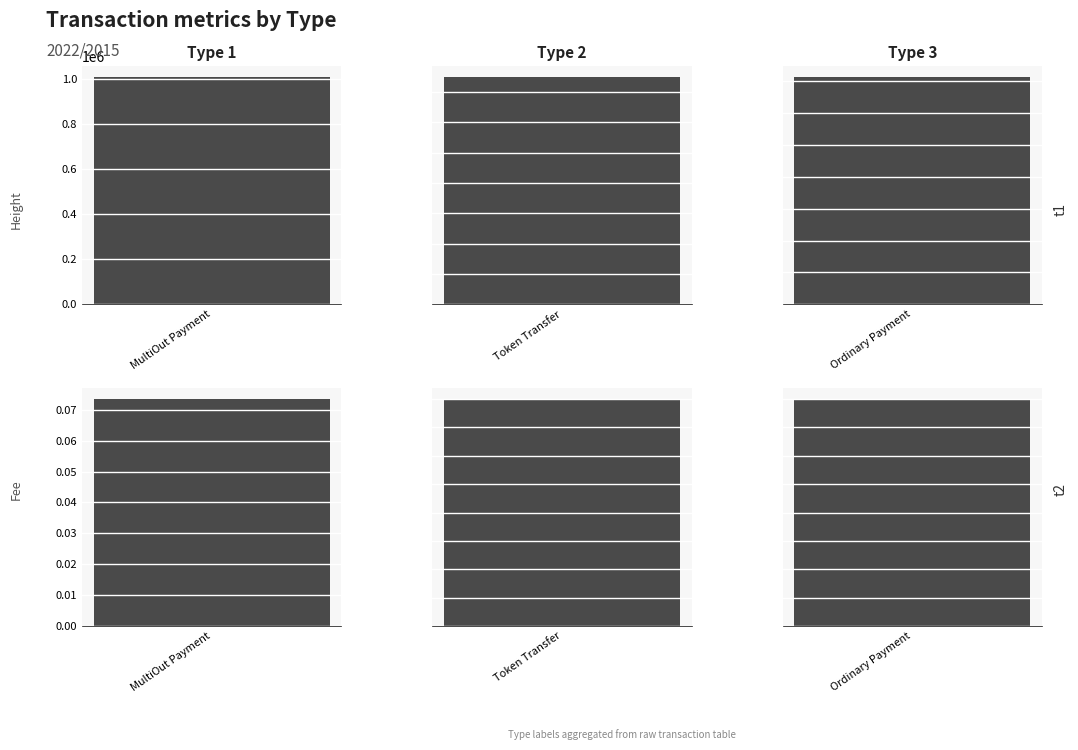

Which series has the widest spread of values?

Height